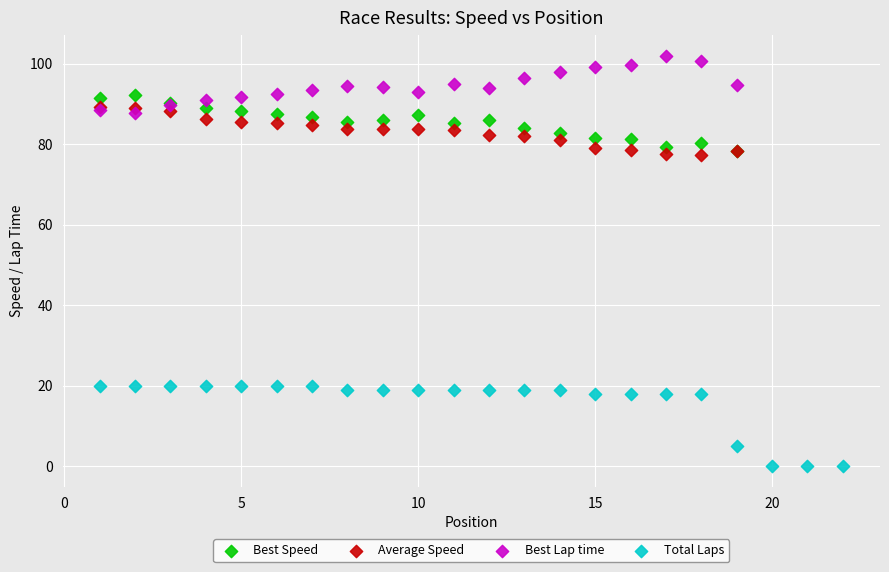

Which series has the largest Y range (max minus min)?

Total Laps